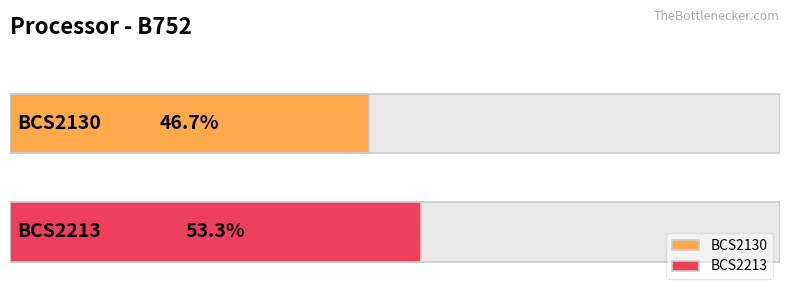

What is the ratio of the value at BCS2130 to the value at BCS2213?

0.9